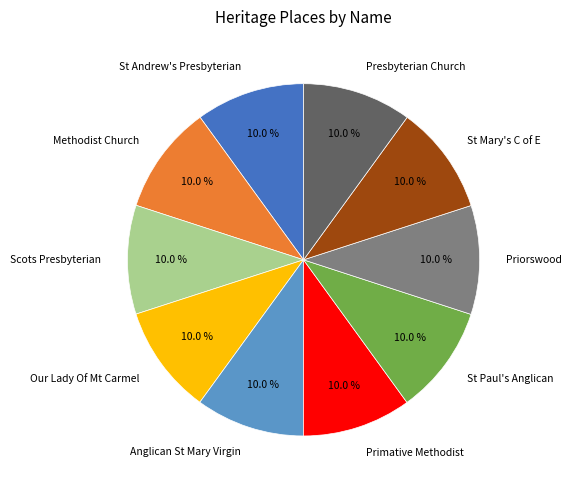

What percentage do St Andrew's Presbyterian and Our Lady Of Mt Carmel together represent?

20.0%